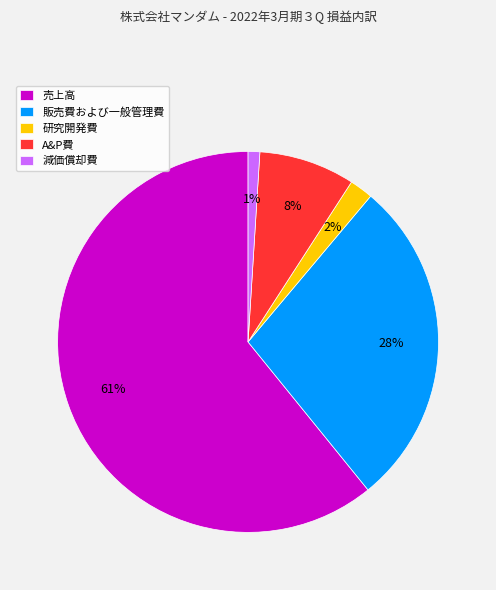

To the nearest percent, what percentage of the pie is 販売費および一般管理費?

28%